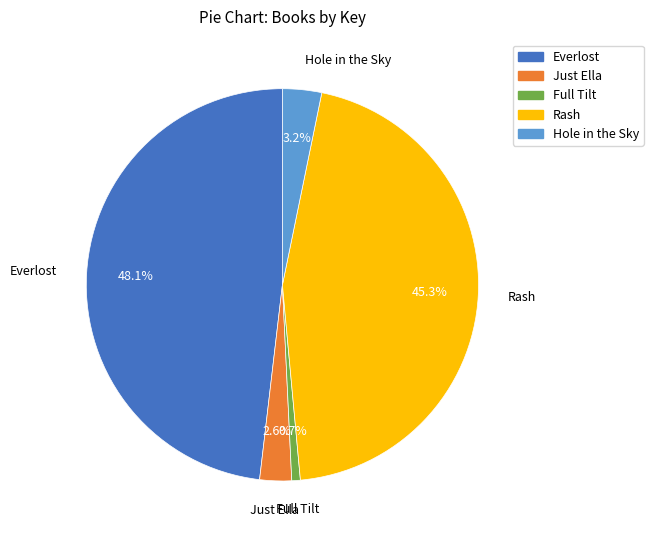

Which category has the smallest portion of the pie?

Full Tilt